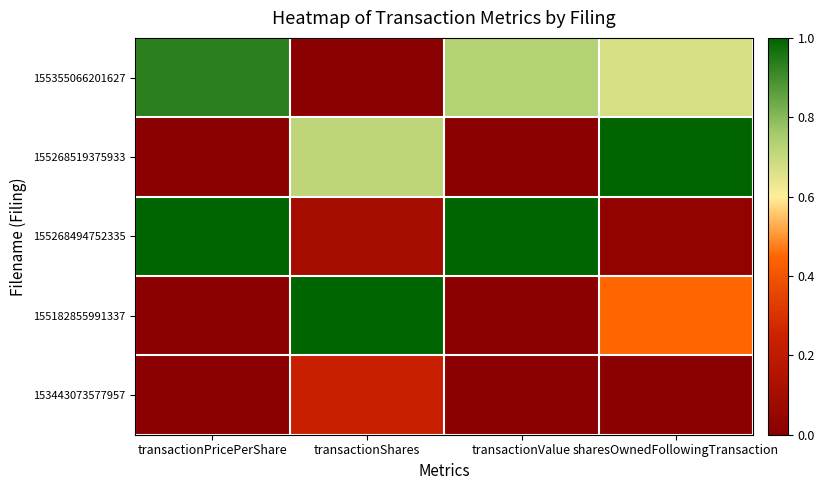

List the series in order of their peak value, highest first.

155268519375933, 155268494752335, 155182855991337, 155355066201627, 153443073577957